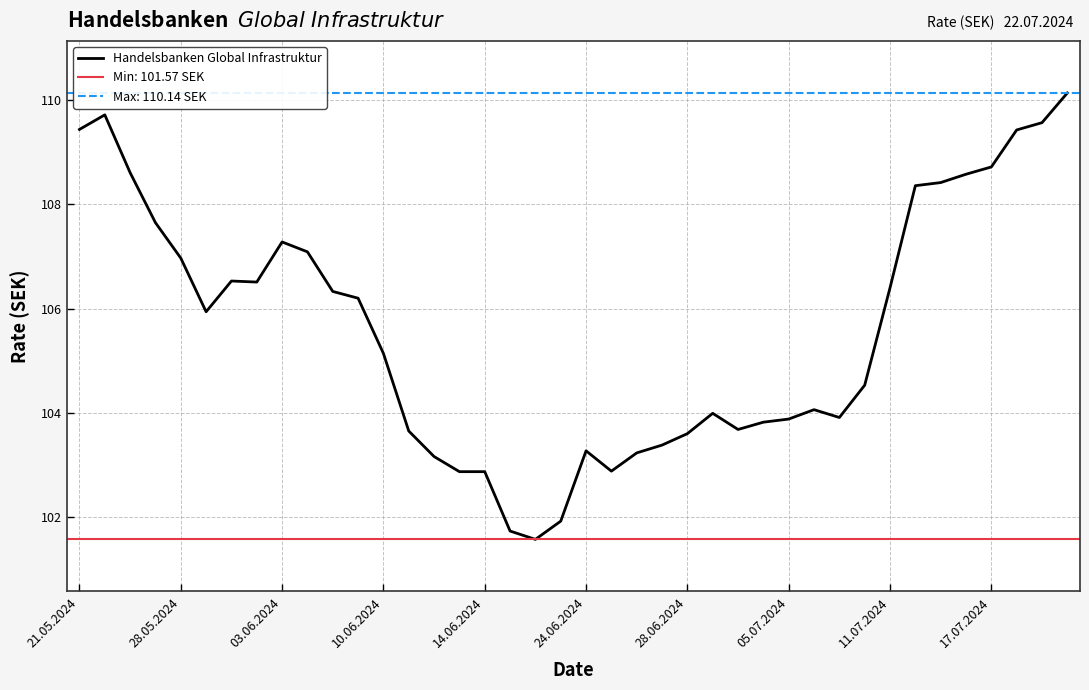

The Handelsbanken Global Infrastruktur series shows 103.3 at 24.06.2024. True or false?

True